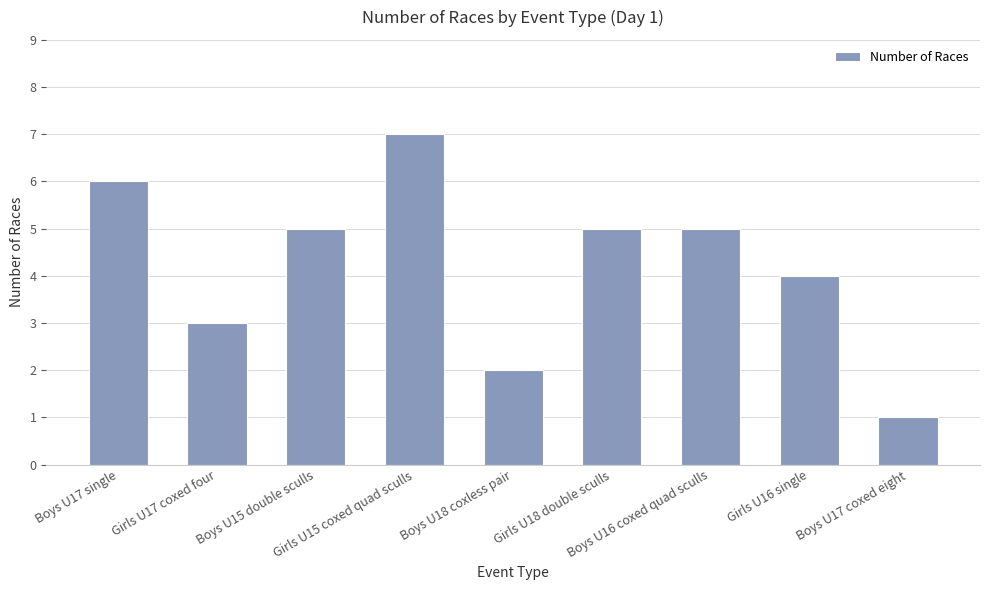

Reading right to left, extract all data points from this chart.

Boys U17 coxed eight=1	Girls U16 single=4	Boys U16 coxed quad sculls=5	Girls U18 double sculls=5	Boys U18 coxless pair=2	Girls U15 coxed quad sculls=7	Boys U15 double sculls=5	Girls U17 coxed four=3	Boys U17 single=6